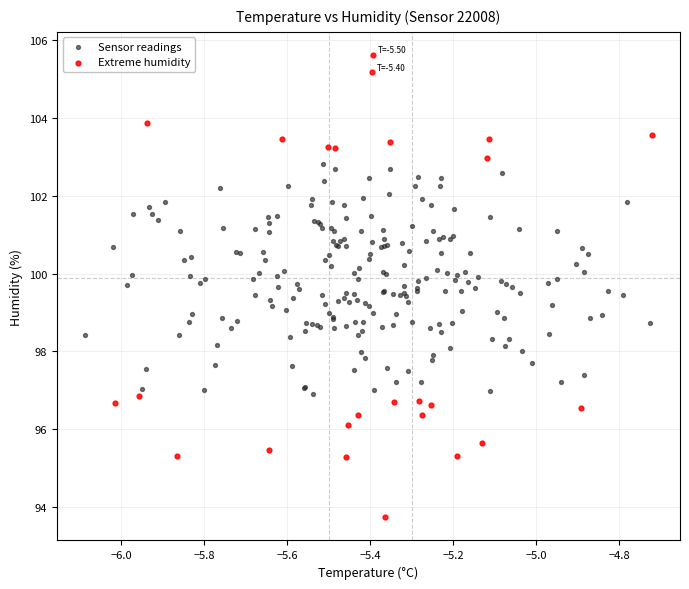

Which series reaches the maximum Y coordinate?

Extreme humidity